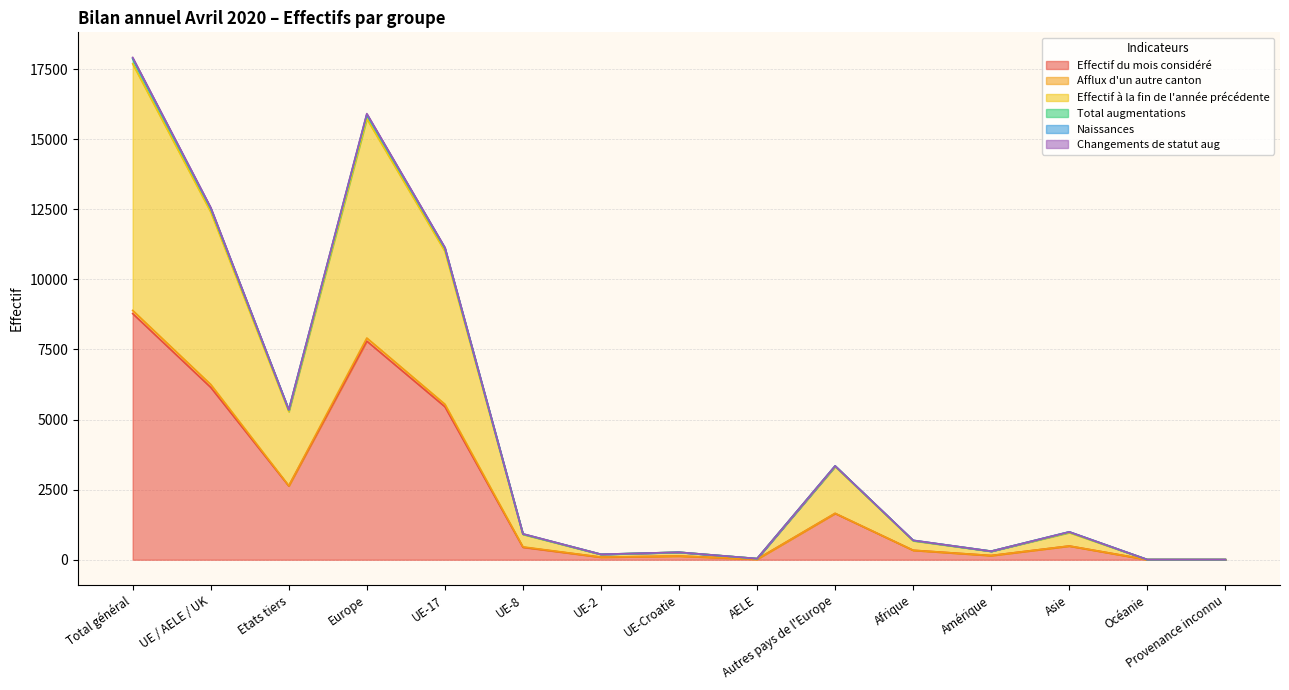

How many lines are shown in the chart?

6